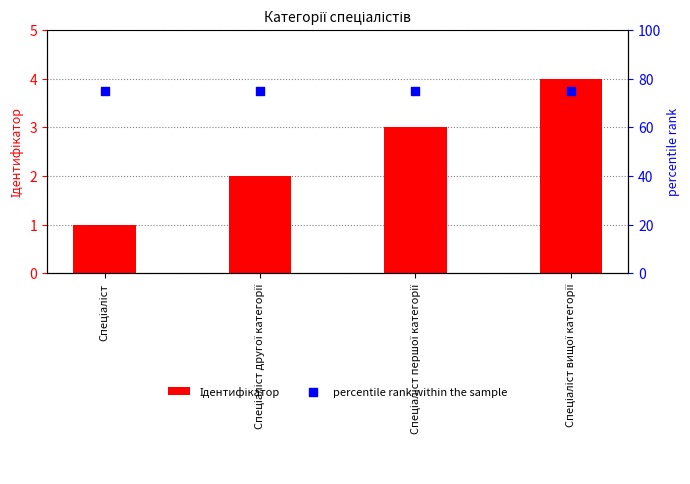

At which category is the sum across all series the highest?

Спеціаліст вищої категорії